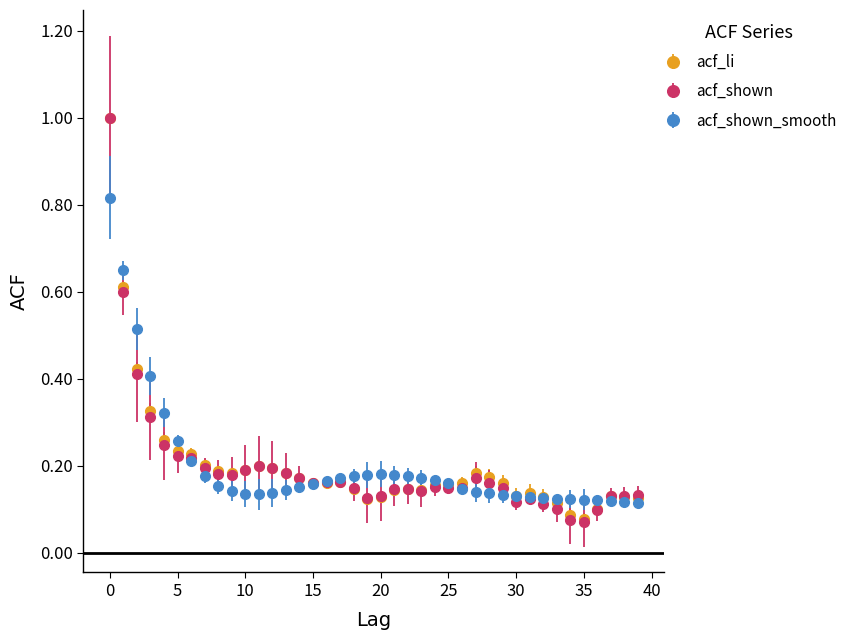

Which series has the largest range (max minus min)?

acf_shown